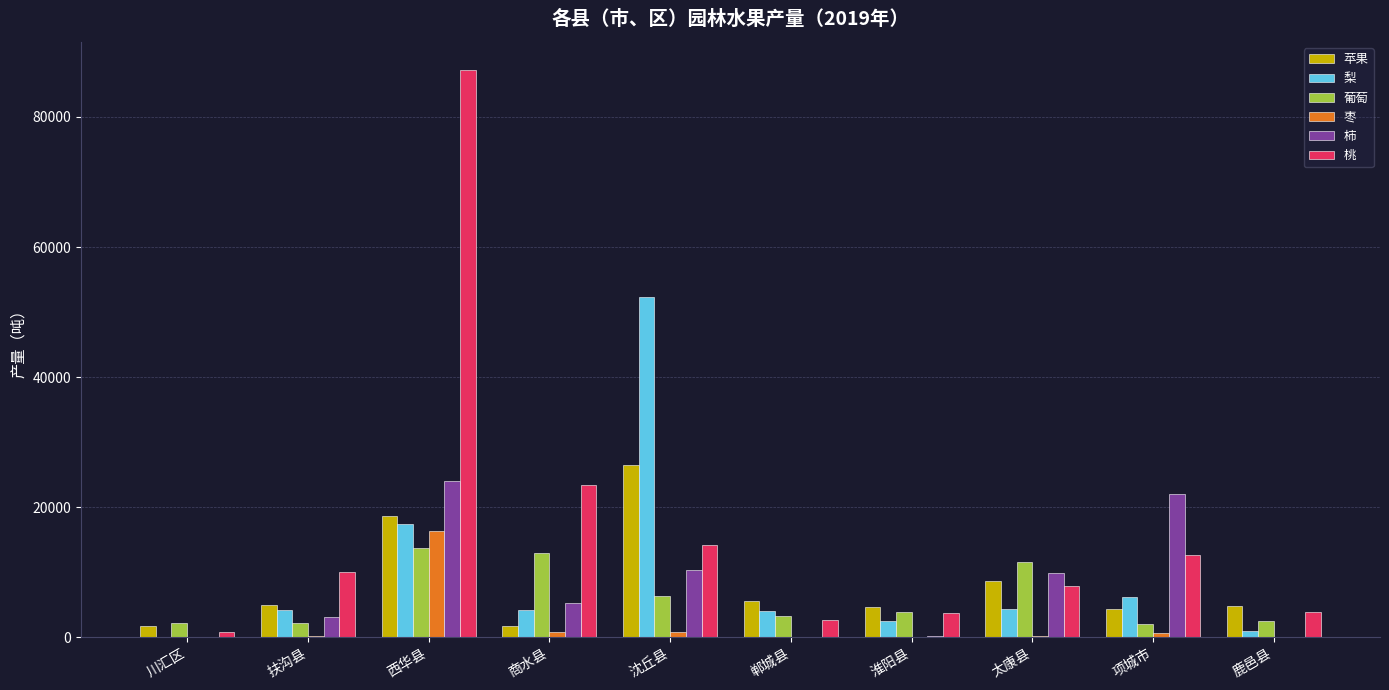

What is the greatest value displayed?

87201.0